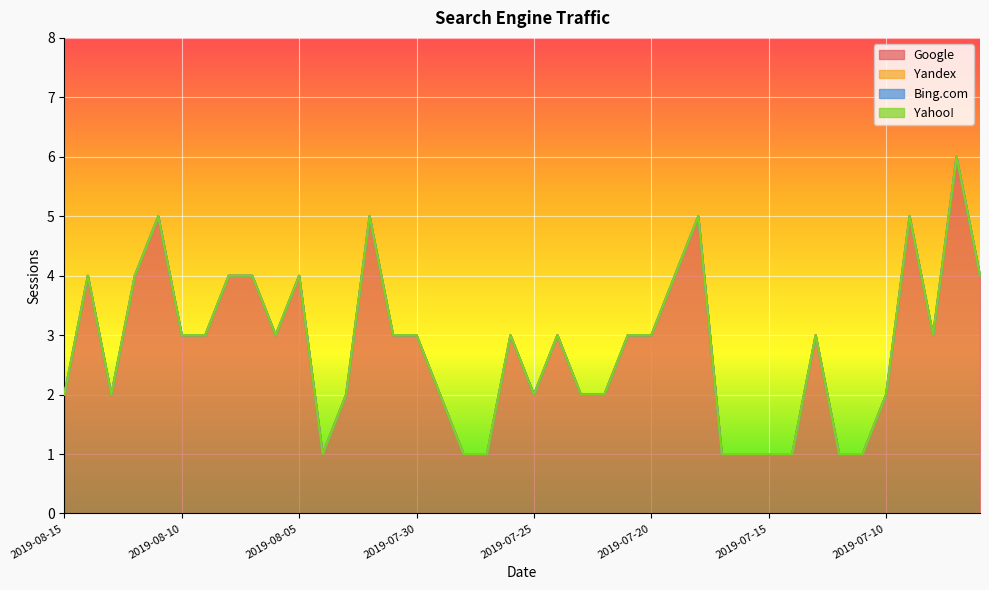

What is the label of the 31st point from the right?

2019-08-06